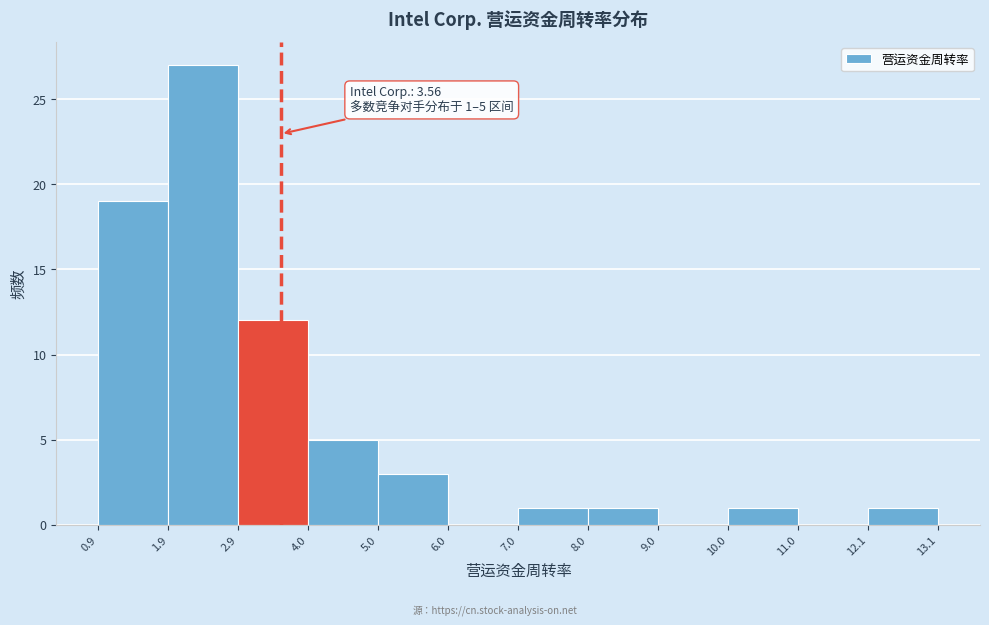

Over which range of the x-axis is the bar tallest?

1.9 to 2.9